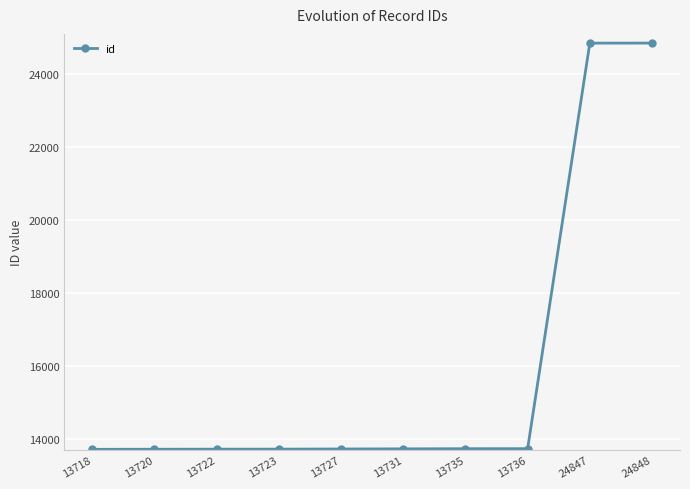

How many values are below 13731?

5